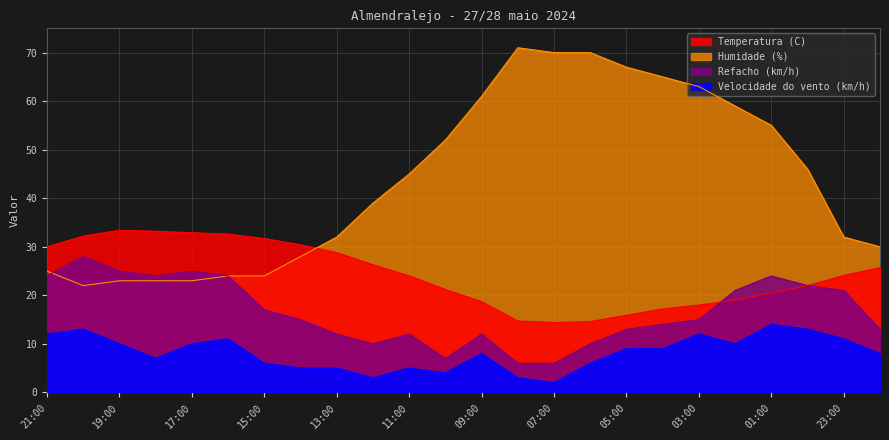

Reading left to right, what are all the values shown in this chart?

Temperatura (C): 21:00=30.0	20:00=32.2	19:00=33.4	18:00=33.2	17:00=32.9	16:00=32.6	15:00=31.7	14:00=30.4	13:00=28.8	12:00=26.3	11:00=24.0	10:00=21.2	09:00=18.7	08:00=14.7	07:00=14.4	06:00=14.6	05:00=15.9	04:00=17.2	03:00=18.0	02:00=19.0	01:00=20.5	00:00=22.0	23:00=24.1	22:00=25.7
Humidade (%): 21:00=25.0	20:00=22.0	19:00=23.0	18:00=23.0	17:00=23.0	16:00=24.0	15:00=24.0	14:00=28.0	13:00=32.0	12:00=39.0	11:00=45.0	10:00=52.0	09:00=61.0	08:00=71.0	07:00=70.0	06:00=70.0	05:00=67.0	04:00=65.0	03:00=63.0	02:00=59.0	01:00=55.0	00:00=46.0	23:00=32.0	22:00=30.0
Velocidade do vento (km/h): 21:00=12.0	20:00=13.0	19:00=10.0	18:00=7.0	17:00=10.0	16:00=11.0	15:00=6.0	14:00=5.0	13:00=5.0	12:00=3.0	11:00=5.0	10:00=4.0	09:00=8.0	08:00=3.0	07:00=2.0	06:00=6.0	05:00=9.0	04:00=9.0	03:00=12.0	02:00=10.0	01:00=14.0	00:00=13.0	23:00=11.0	22:00=8.0
Refacho (km/h): 21:00=24.0	20:00=28.0	19:00=25.0	18:00=24.0	17:00=25.0	16:00=24.0	15:00=17.0	14:00=15.0	13:00=12.0	12:00=10.0	11:00=12.0	10:00=7.0	09:00=12.0	08:00=6.0	07:00=6.0	06:00=10.0	05:00=13.0	04:00=14.0	03:00=15.0	02:00=21.0	01:00=24.0	00:00=22.0	23:00=21.0	22:00=13.0